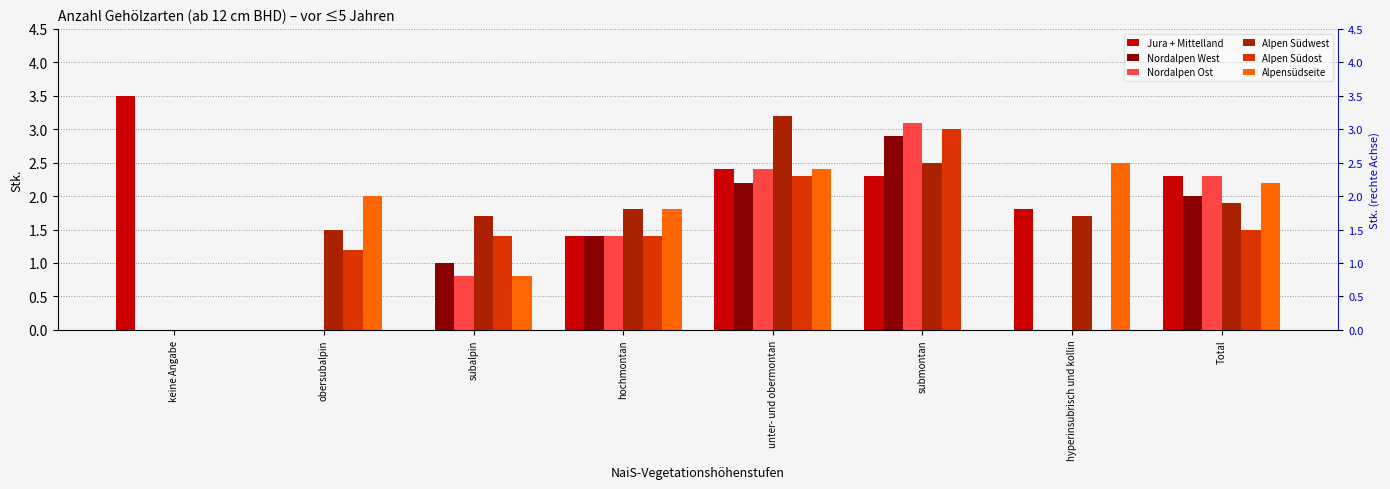

Is it true that Jura + Mittelland equals 3.5 at keine Angabe?

True